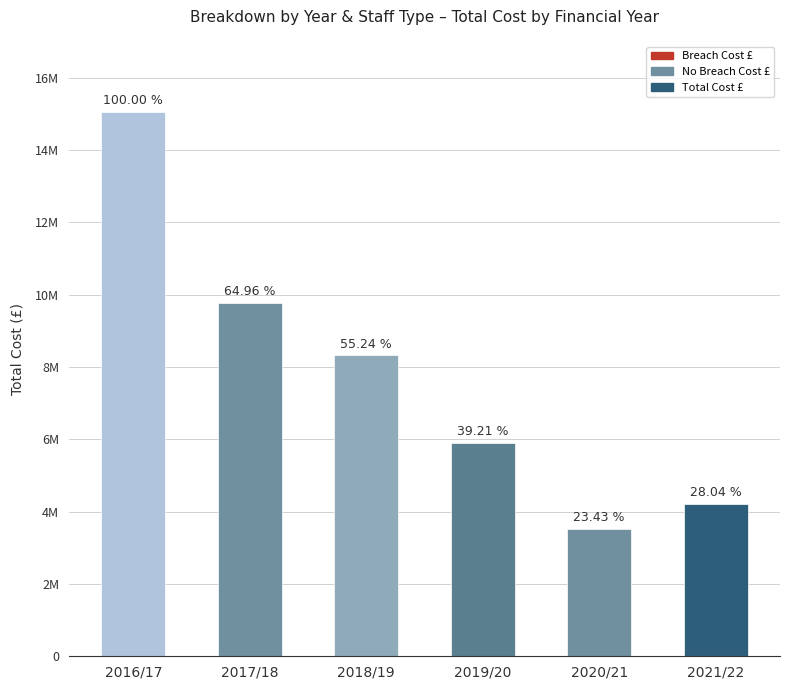

What is the label of the 3rd bar from the left?

2018/19